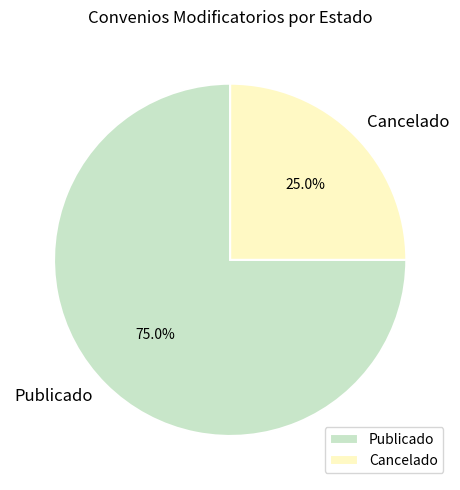

To the nearest percent, what is the difference between the Cancelado and Publicado slice percentages?

50%